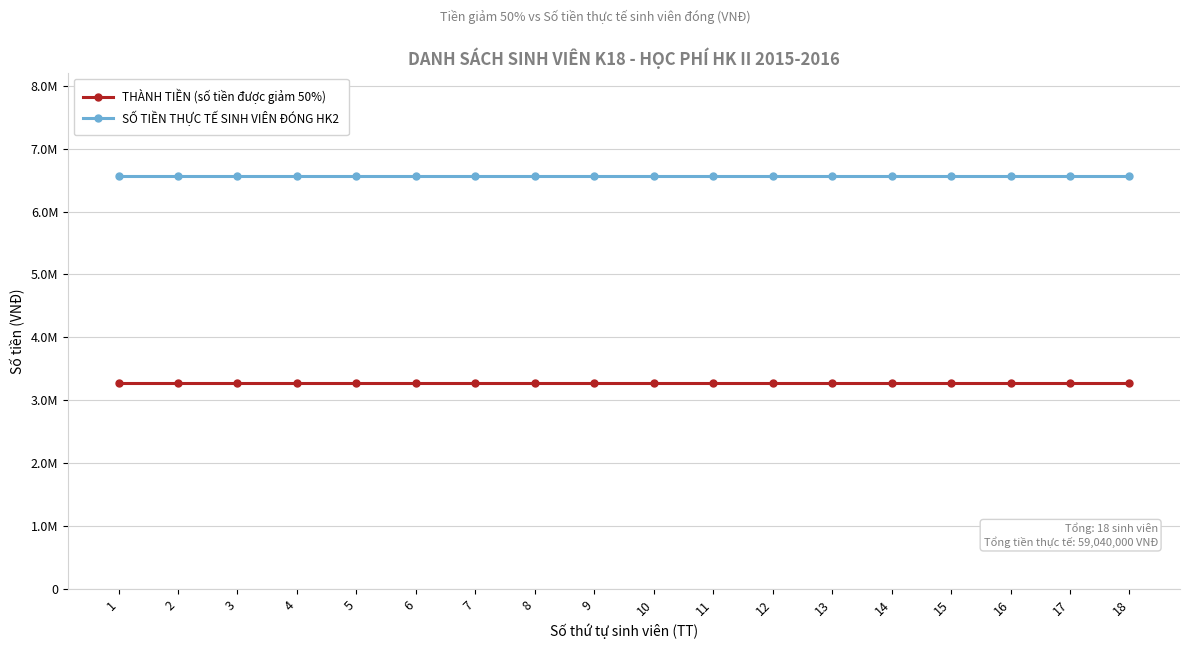

Rank the series at 15 from highest to lowest value.

SỐ TIỀN THỰC TẾ SINH VIÊN ĐÓNG HK2, THÀNH TIỀN (số tiền được giảm 50%)